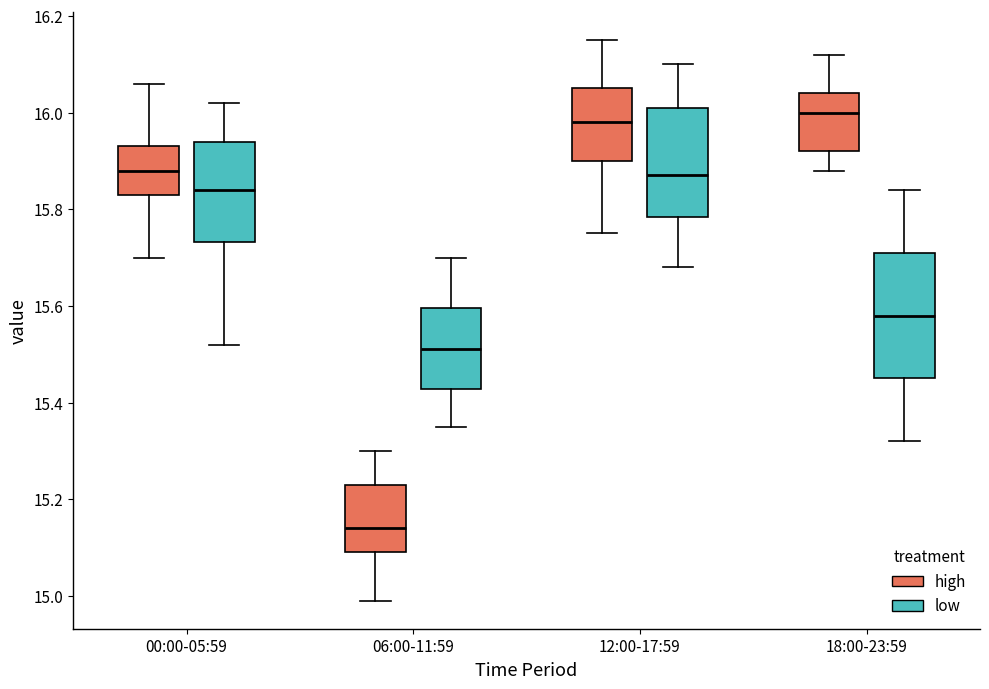

Reading left to right, read every box against the y-axis: the position of its median line, the range the box covers, and the ends of its whiskers. The values are not printed on the chart, so give them approximately, as read against the axis.

00:00-05:59 (high): median 15.88, box 15.84 to 15.94, whiskers 15.70 to 16.06
00:00-05:59 (low): median 15.84, box 15.74 to 15.94, whiskers 15.52 to 16.02
06:00-11:59 (high): median 15.14, box 15.10 to 15.24, whiskers 15.00 to 15.30
06:00-11:59 (low): median 15.52, box 15.42 to 15.60, whiskers 15.36 to 15.70
12:00-17:59 (high): median 15.98, box 15.90 to 16.06, whiskers 15.76 to 16.16
12:00-17:59 (low): median 15.88, box 15.78 to 16.02, whiskers 15.68 to 16.10
18:00-23:59 (high): median 16.00, box 15.92 to 16.04, whiskers 15.88 to 16.12
18:00-23:59 (low): median 15.58, box 15.46 to 15.72, whiskers 15.32 to 15.84